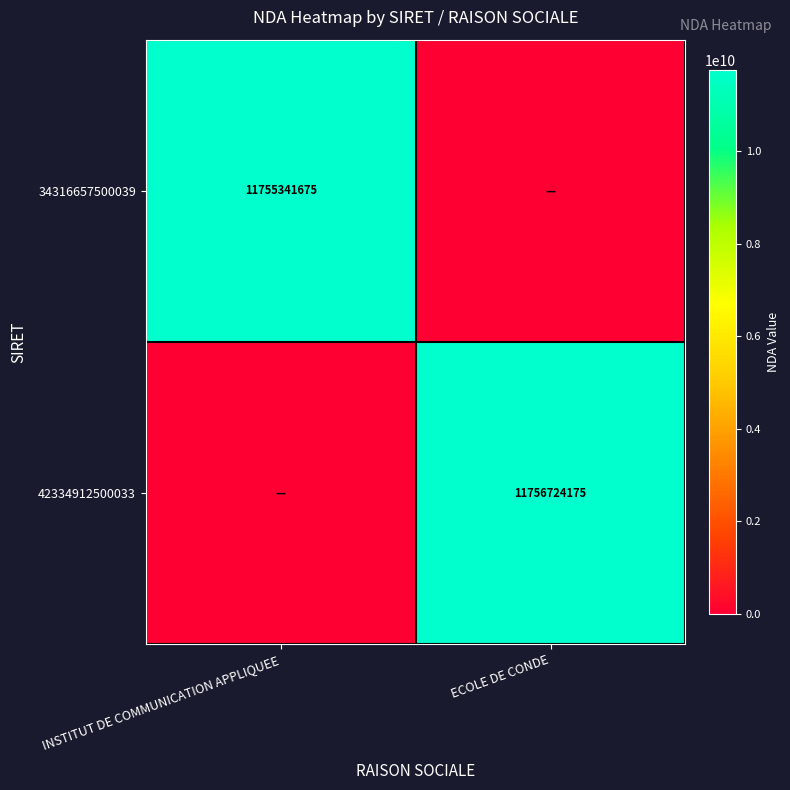

Is it true that 34316657500039 equals 5332971780 at INSTITUT DE COMMUNICATION APPLIQUEE?

False